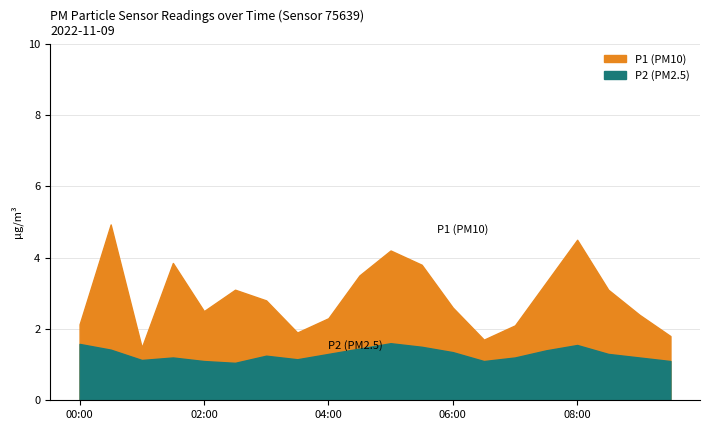

True or false: P1 and P2 intersect in this chart.

False